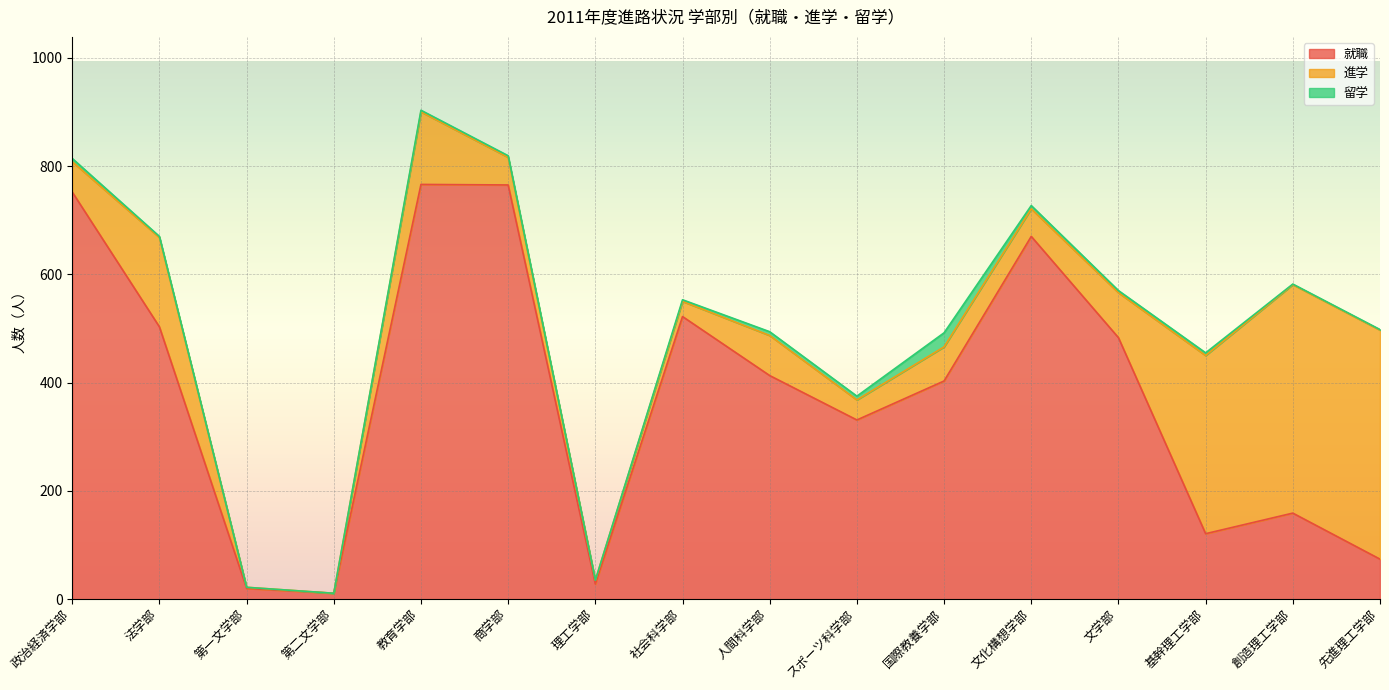

Which series has the largest total across all categories?

就職